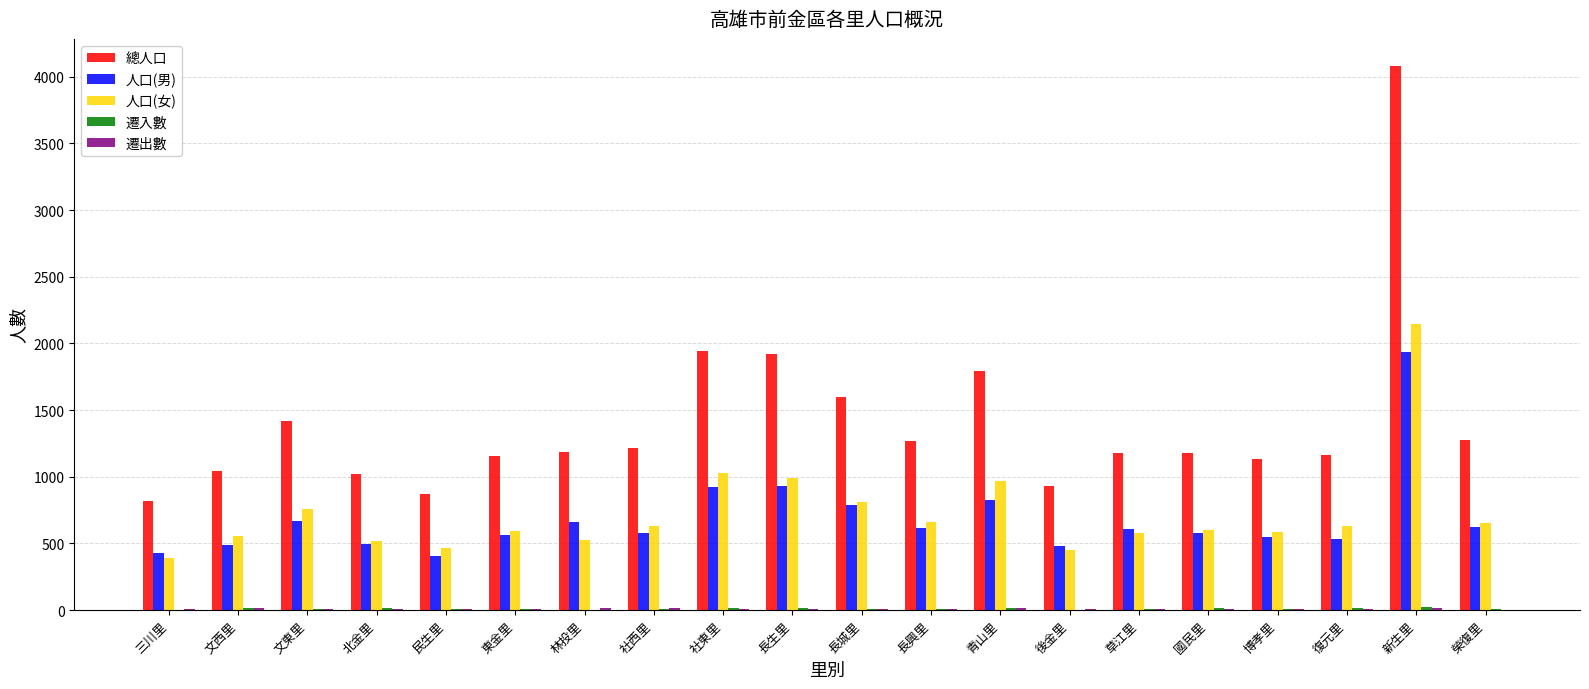

The 人口(男) series shows 622 at 榮復里. True or false?

True